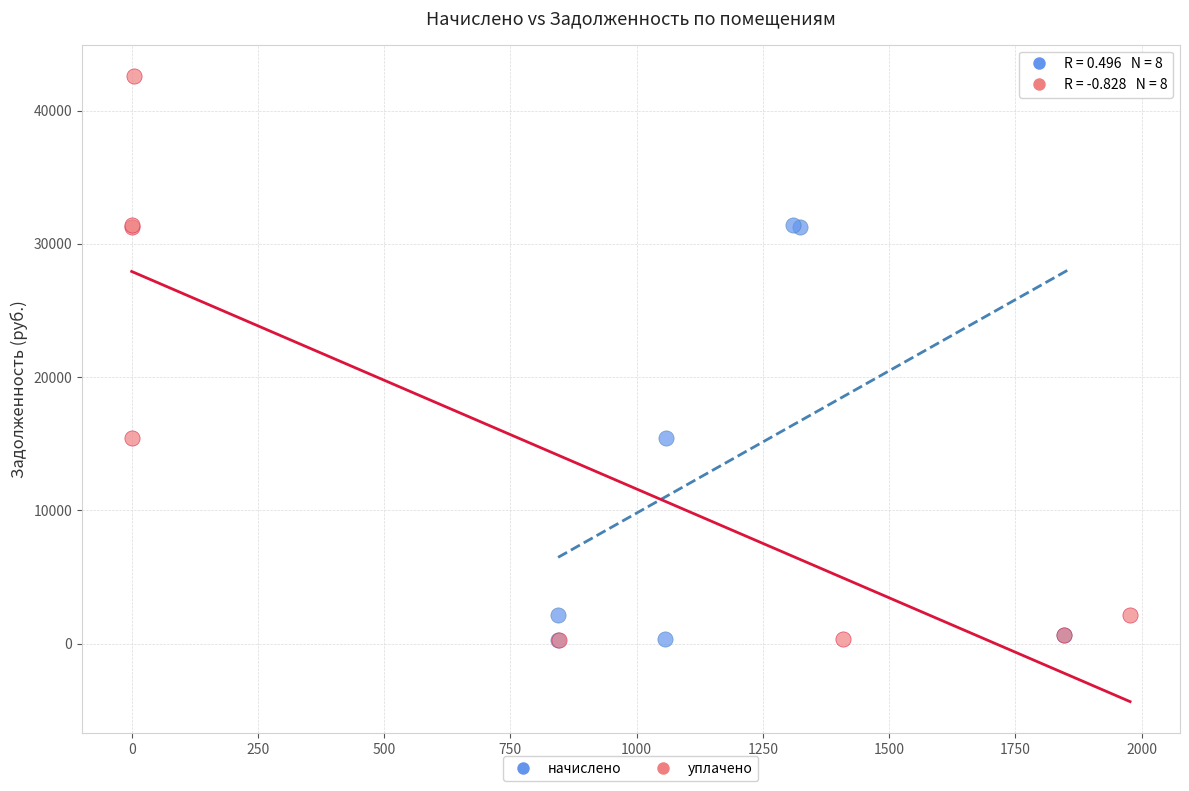

What are all the series names shown in the legend?

начислено, уплачено